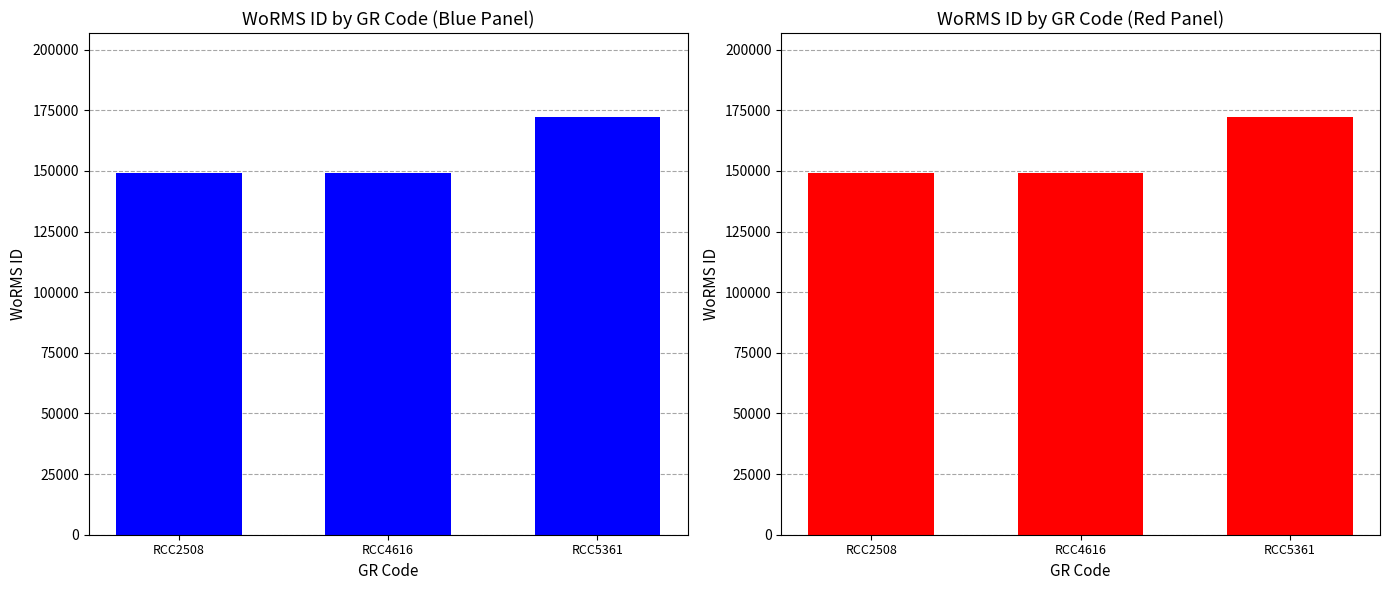

What is the greatest value displayed?

172419